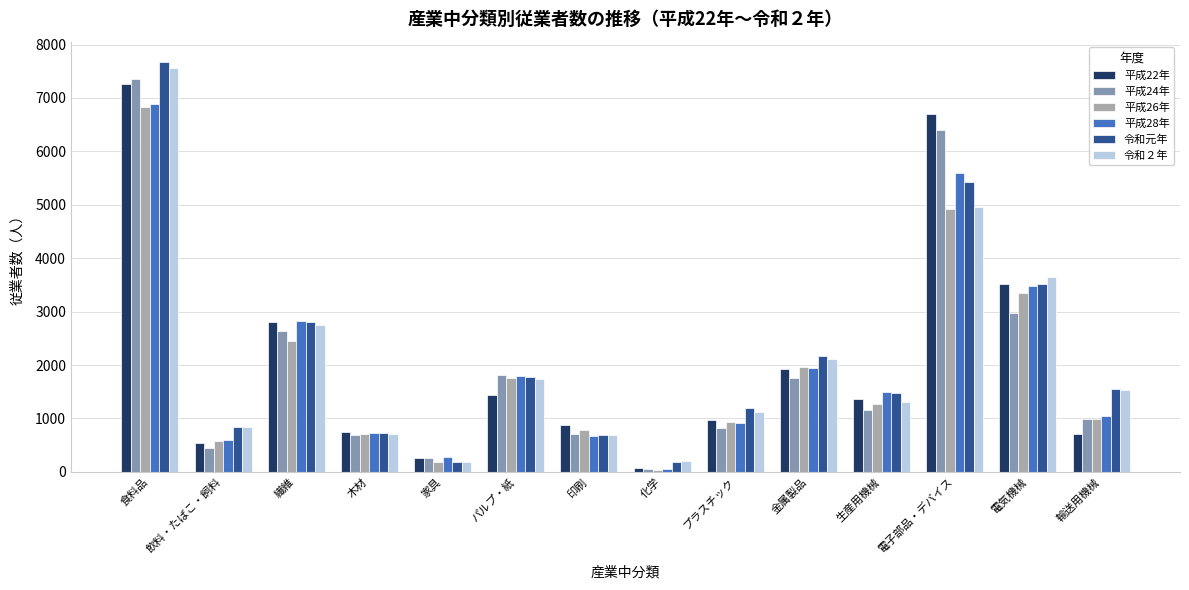

What is the difference between the 平成28年 values at 飲料・たばこ・飼料 and 印刷?

74